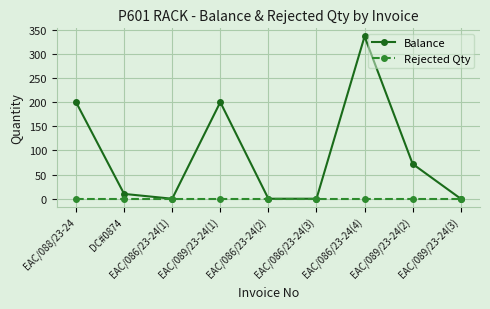

Is the value of Rejected Qty at EAC/086/23-24(3) greater than the value of Balance at DC#0874?

No